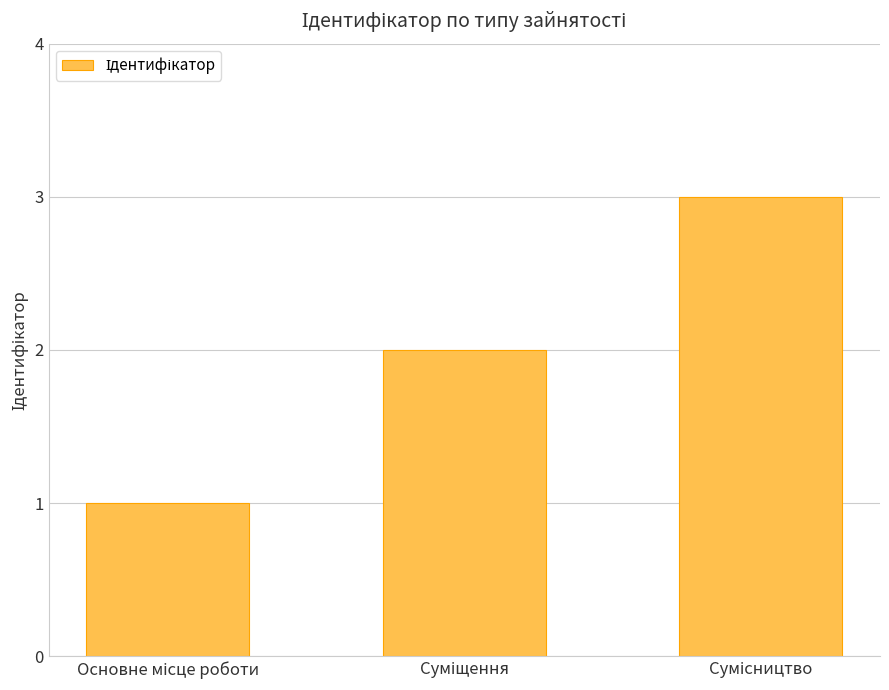

Count the values in the range 1 to 3.

3